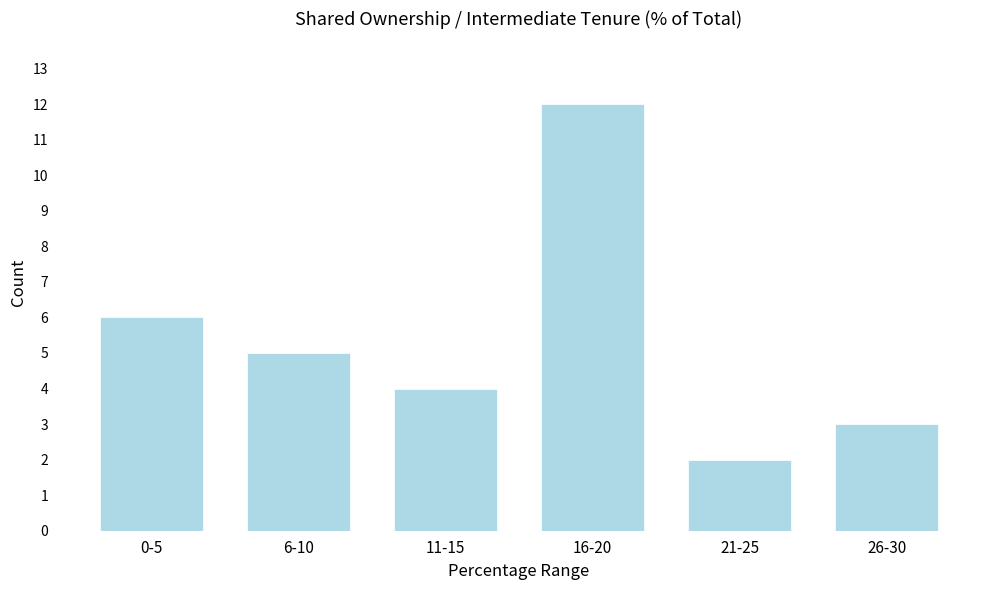

Reading left to right, transcribe all the data shown in this chart.

0-5=6	6-10=5	11-15=4	16-20=12	21-25=2	26-30=3